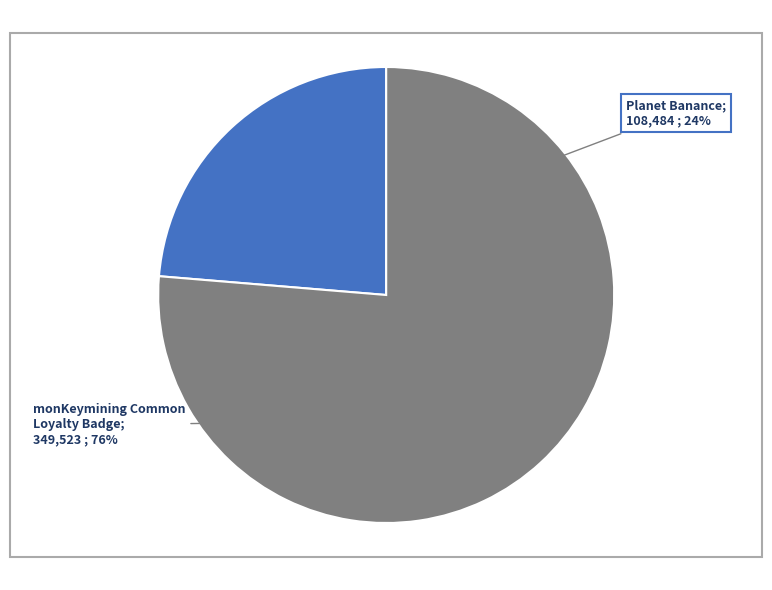

The Planet Banance slice represents 36% of the pie. True or false?

False